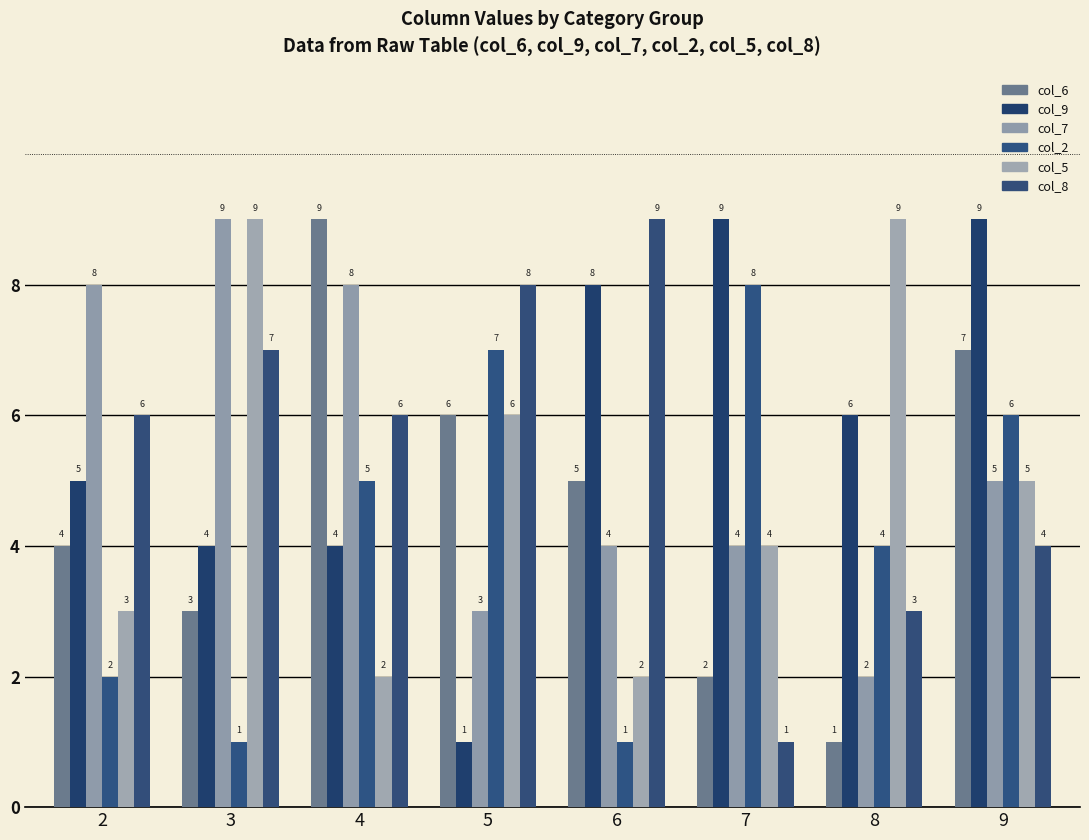

Which series has the largest total across all categories?

col_9